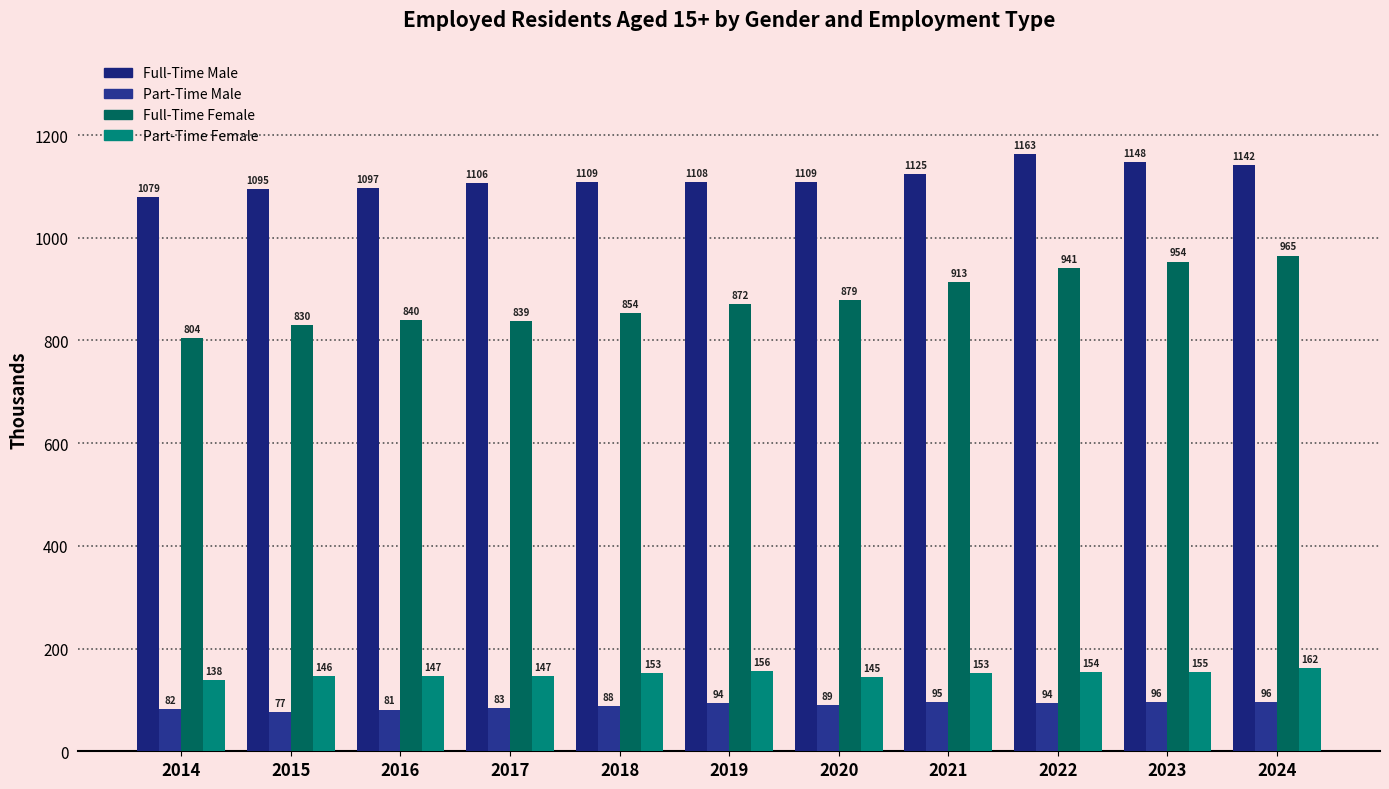

Read the Full-Time Female value at 2024.

965.3